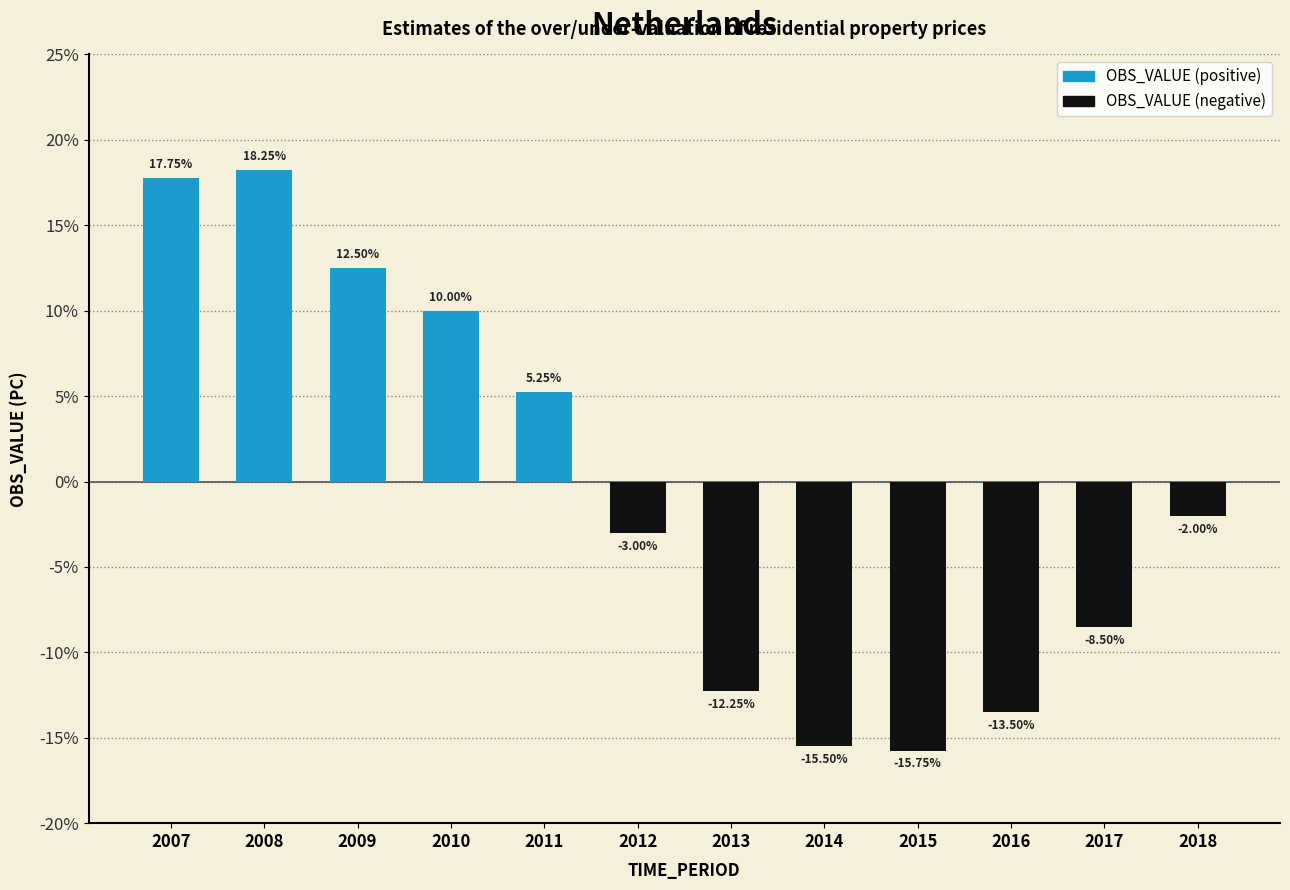

What is the maximum value shown in the chart?

18.2